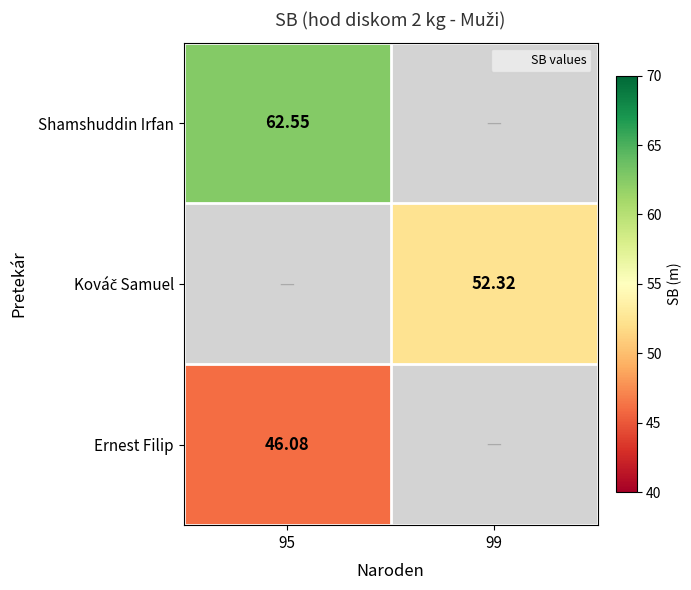

What is the greatest value displayed?

62.5